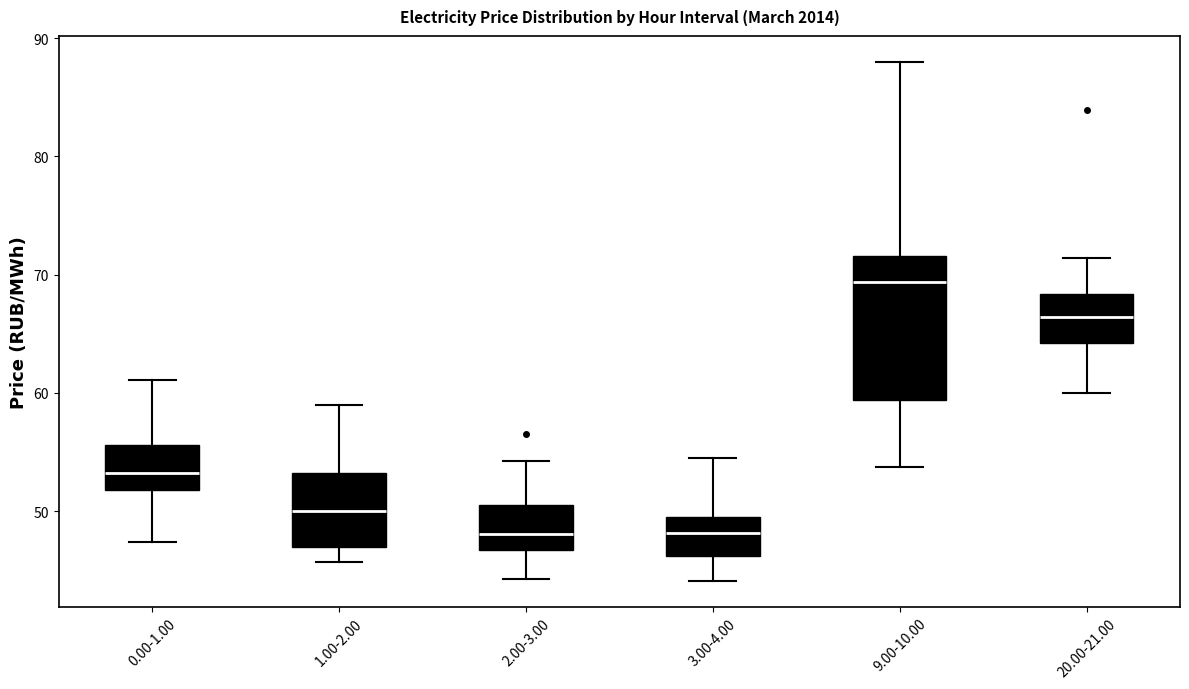

Which box is the tallest, from its lower edge to its upper edge?

9.00-10.00